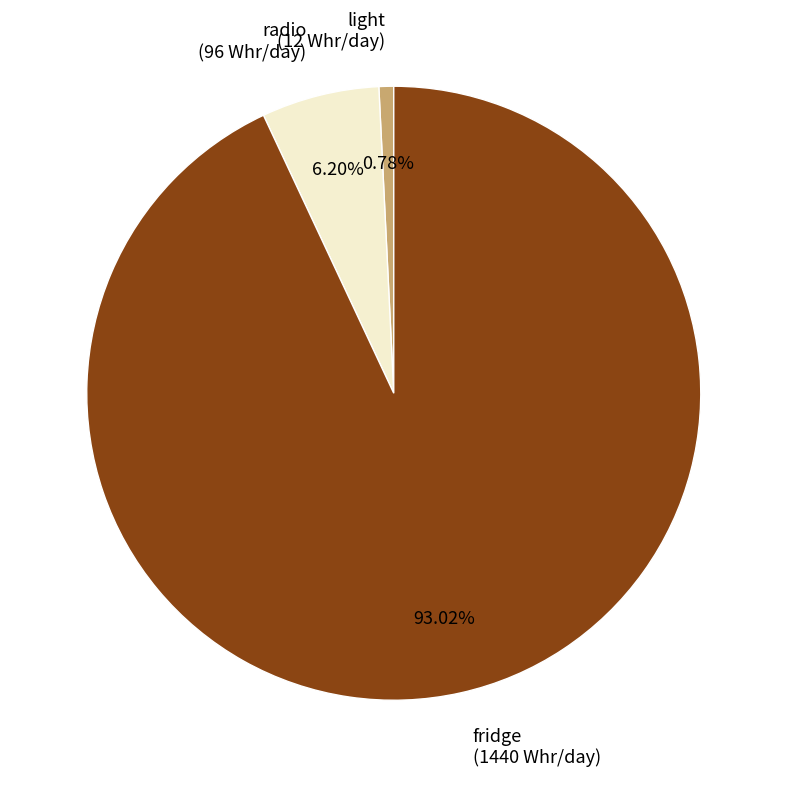

Is the sum of light and fridge greater than half?

Yes